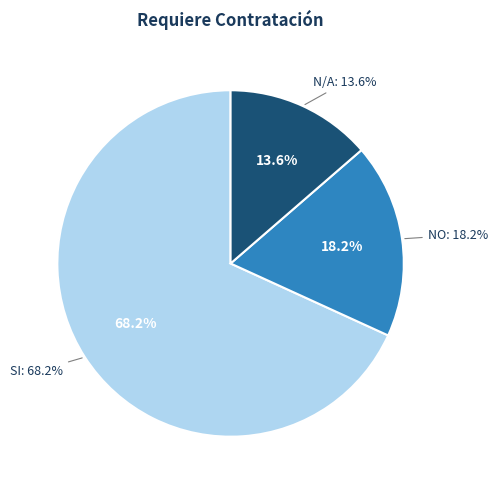

Does SI represent more than half of the total?

Yes